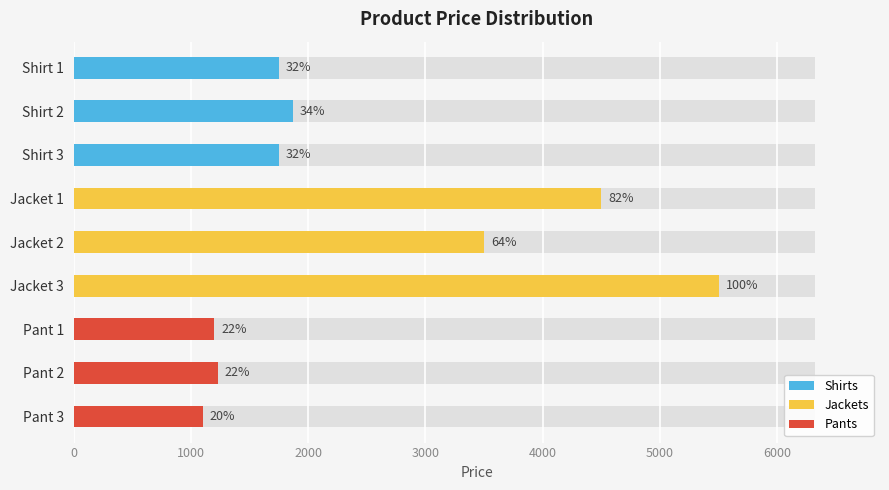

The chart shows a value of 1230 at Pant 2. True or false?

True